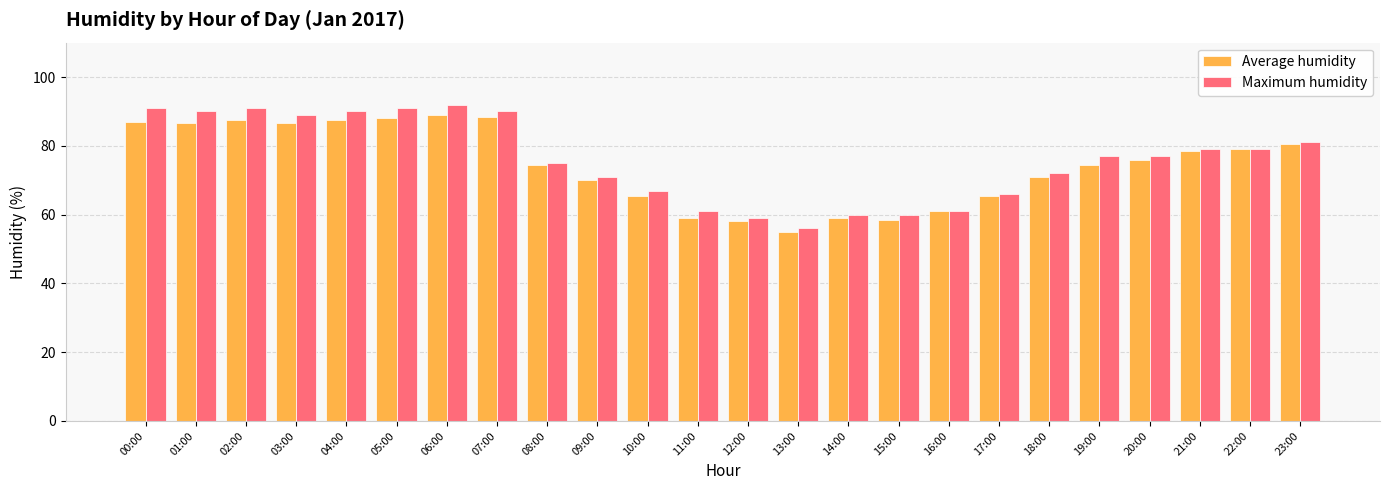

Which category has the highest value in the Maximum humidity series?

06:00